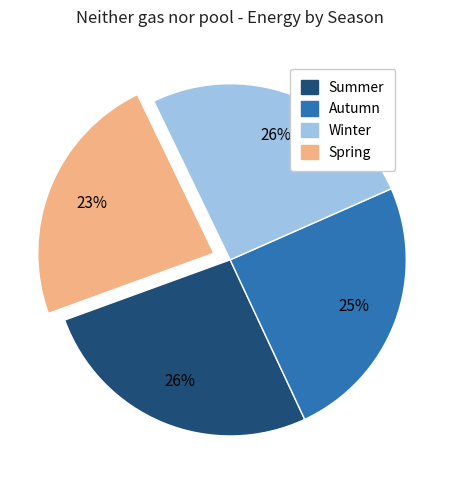

Which slice is the smallest?

Spring